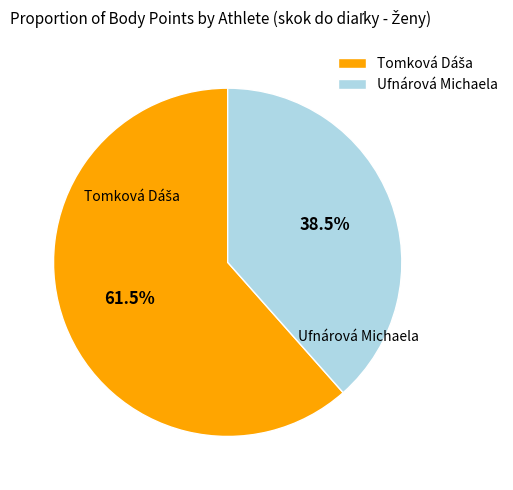

Is there a majority slice in this chart?

Yes